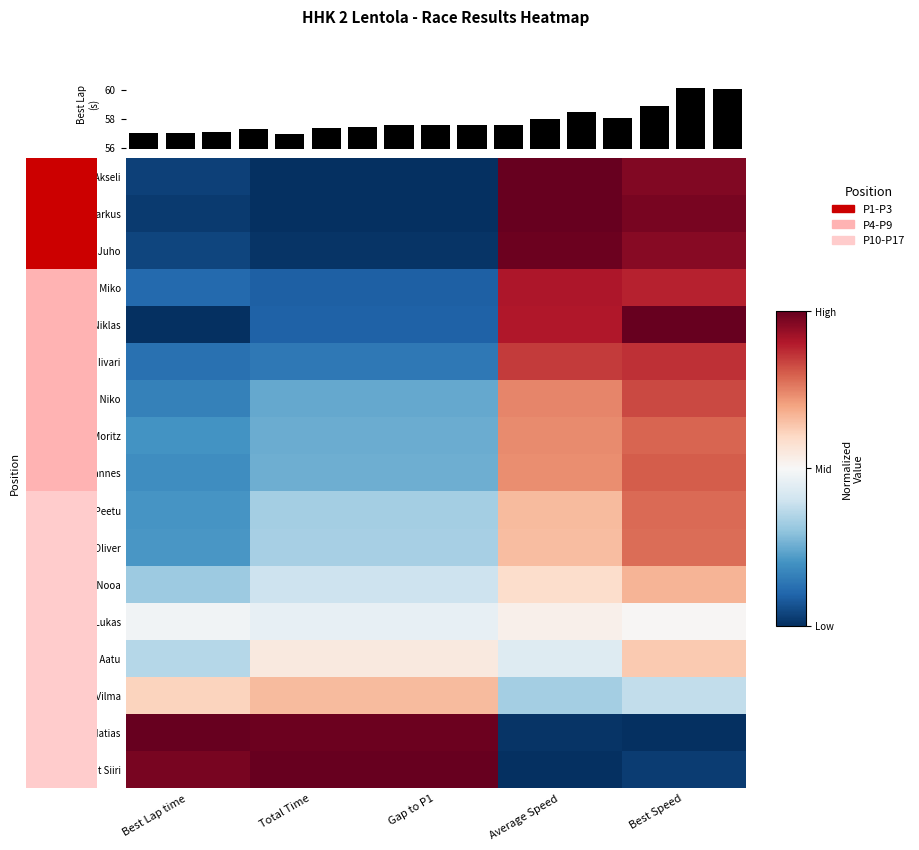

At how many categories does at least one series exceed 0?

5